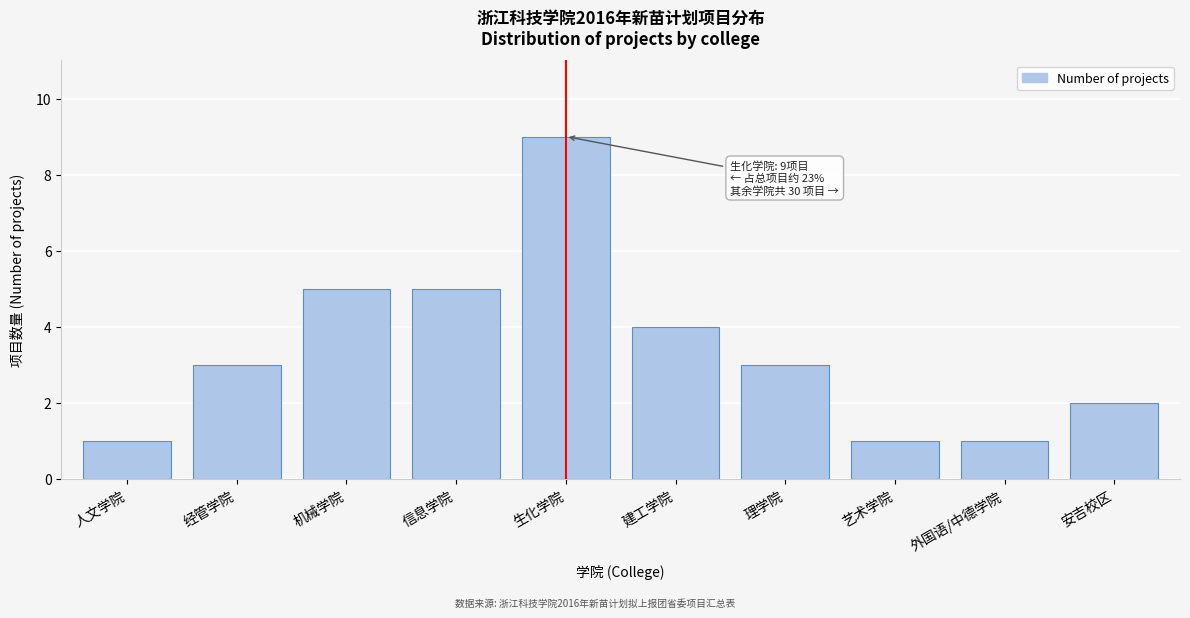

Reading right to left, list all the values displayed in this chart.

2	1	1	3	4	9	5	5	3	1